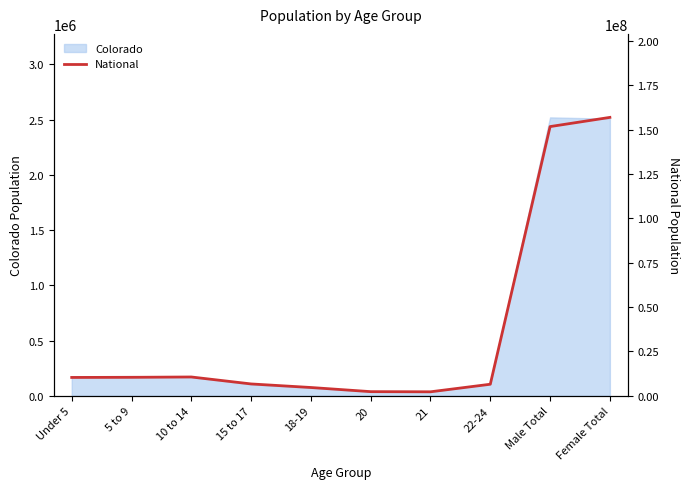

True or false: Colorado has a value of 3517524 at Female Total.

False